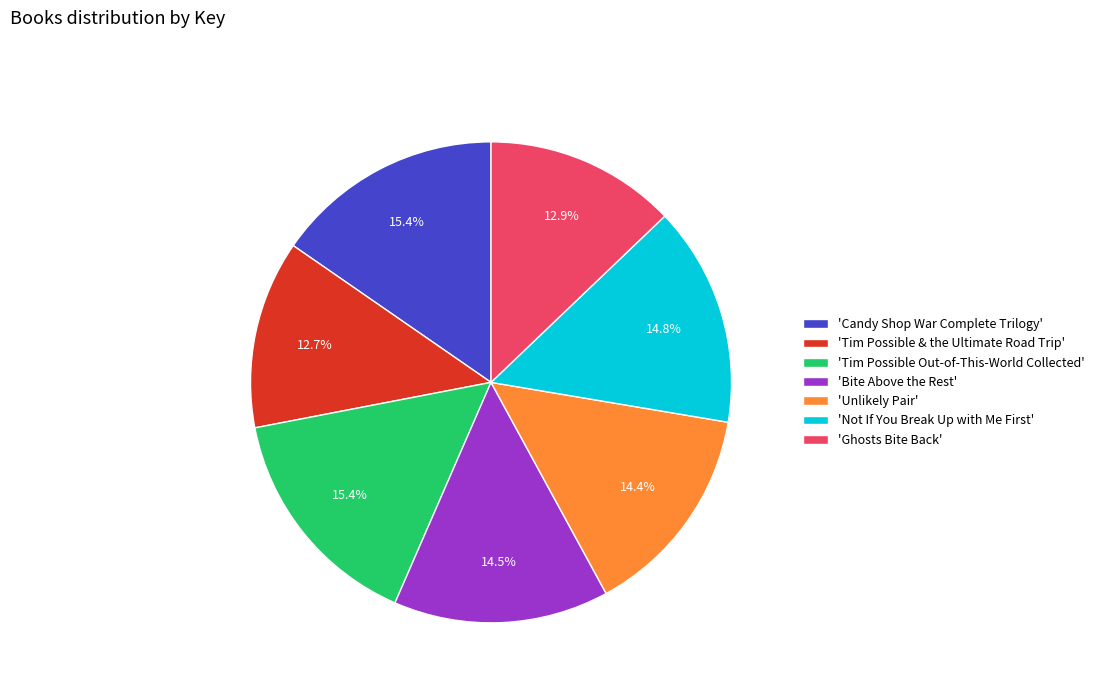

How much of the chart is everything except 'Ghosts Bite Back'?

87.1%